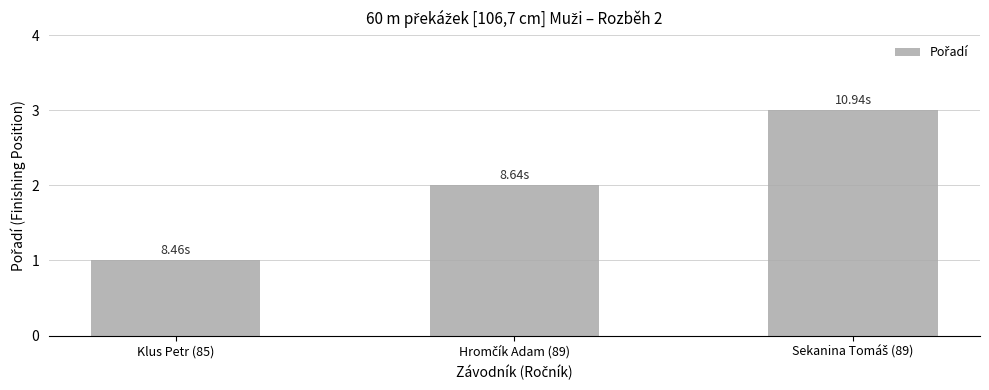

Count the values in the range 1 to 3.

3